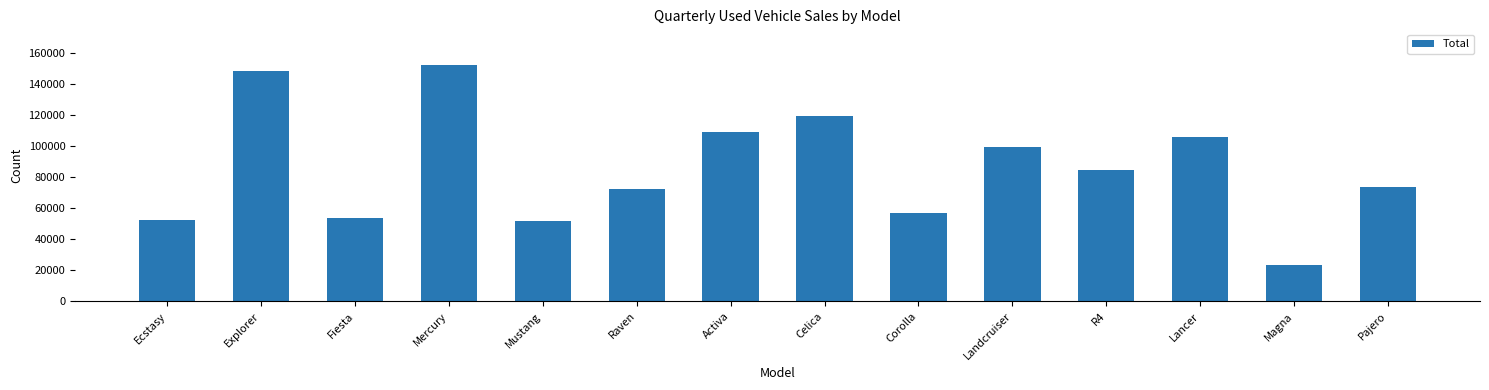

What is the ratio of the value at Lancer to the value at Explorer?

0.7